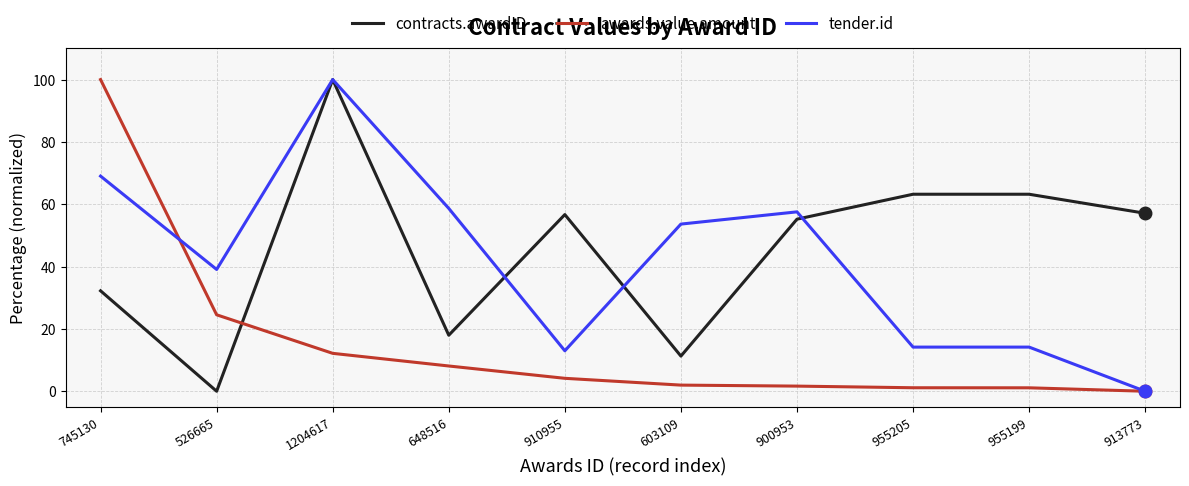

What position from the right is 955205?

3